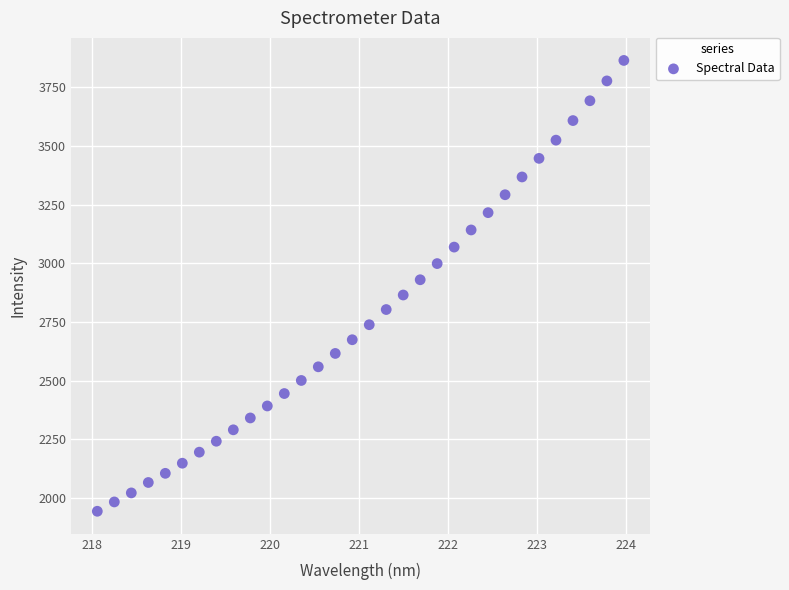

What is the range of X values (max minus min)?

5.9